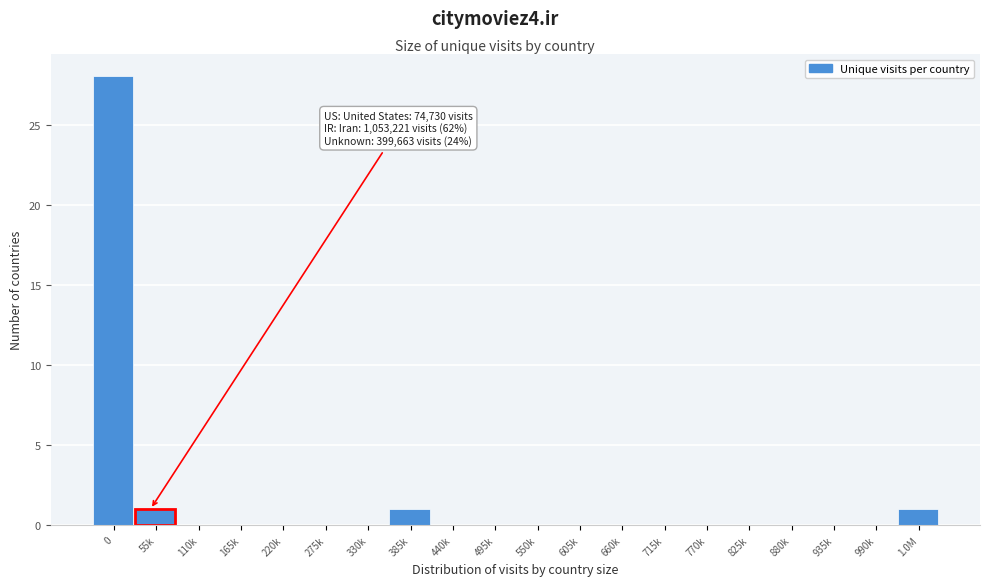

Reading right to left, list all the values displayed in this chart.

1.0M=1	990k=0	935k=0	880k=0	825k=0	770k=0	715k=0	660k=0	605k=0	550k=0	495k=0	440k=0	385k=1	330k=0	275k=0	220k=0	165k=0	110k=0	55k=1	0=28